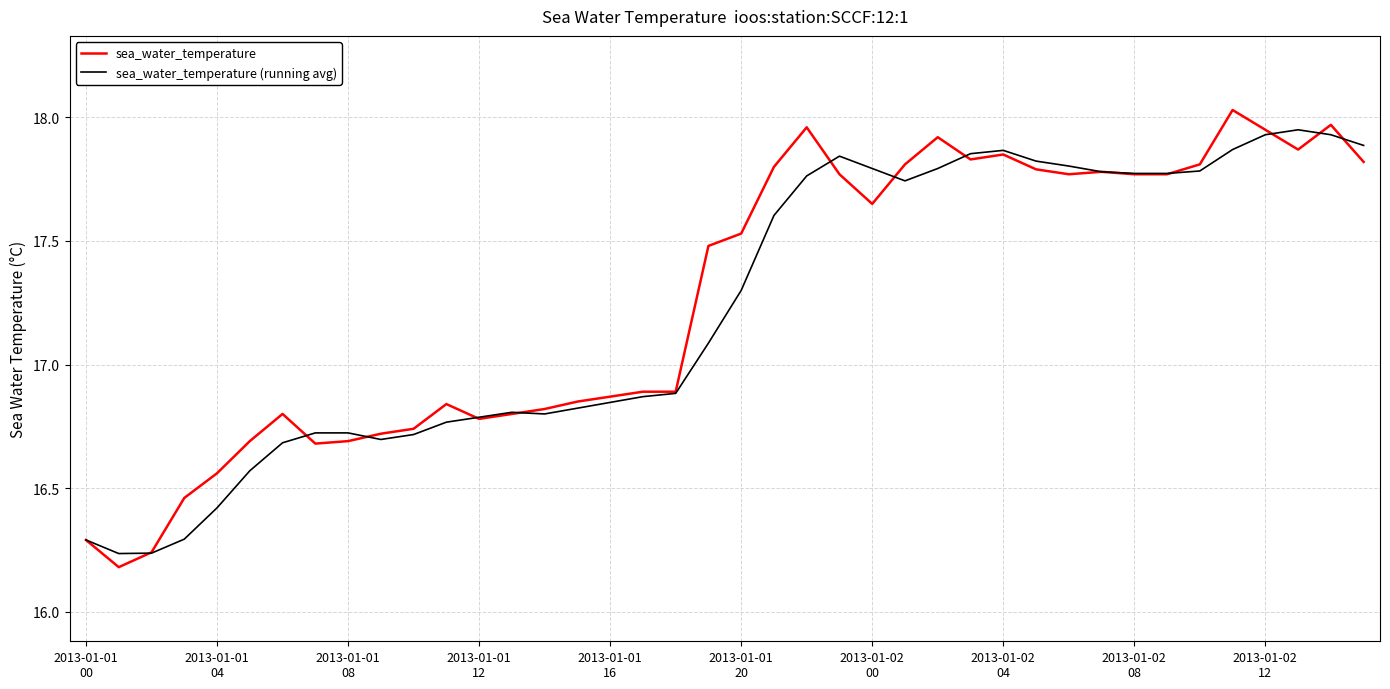

Rank the series by their average value, from highest to lowest.

sea_water_temperature, sea_water_temperature (running avg)